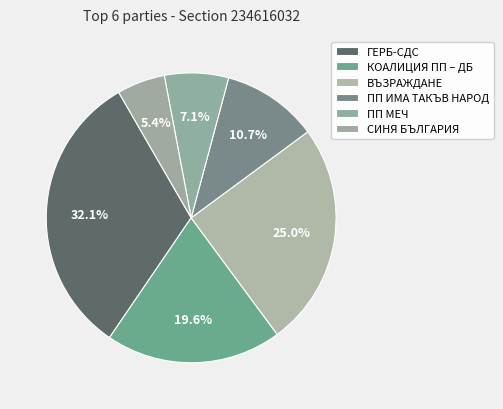

Do ПП МЕЧ and ВЪЗРАЖДАНЕ together represent more than half of the pie?

No